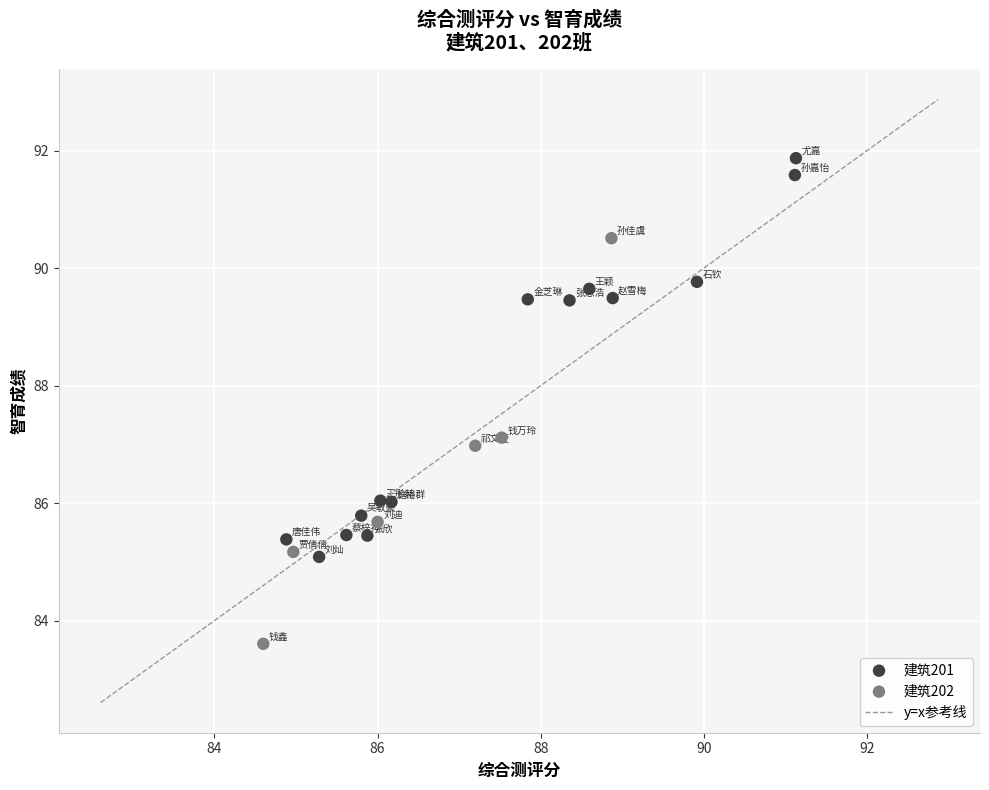

Which series reaches the minimum Y coordinate?

建筑202